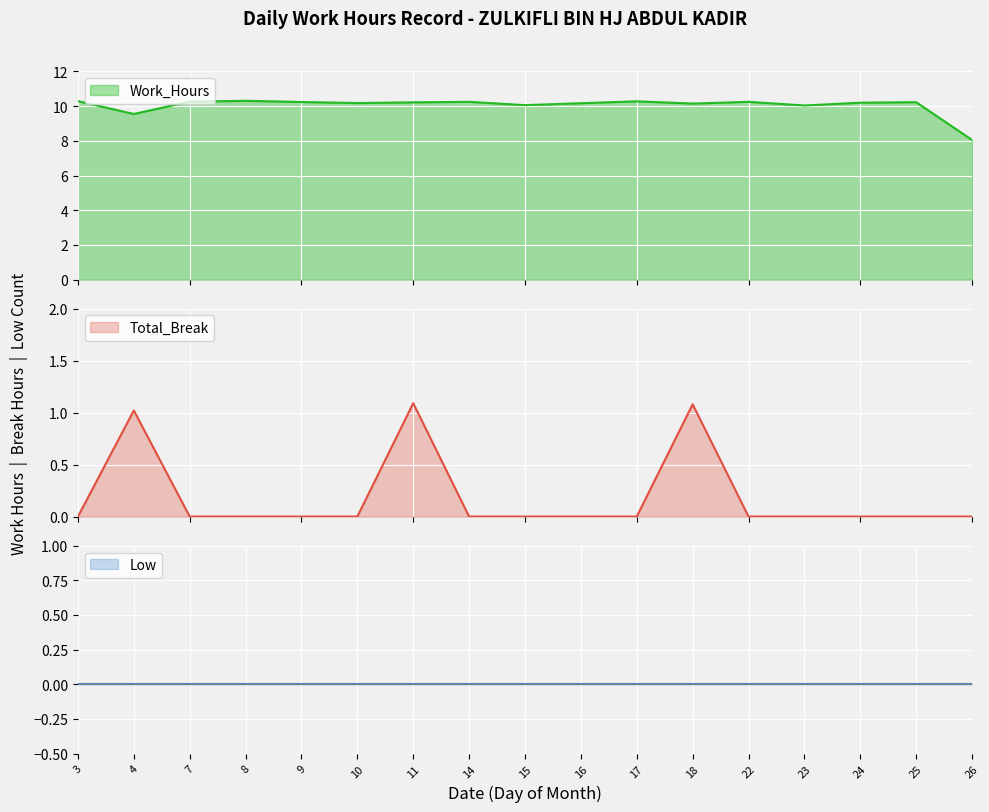

Which series has the largest total across all categories?

Work_Hours